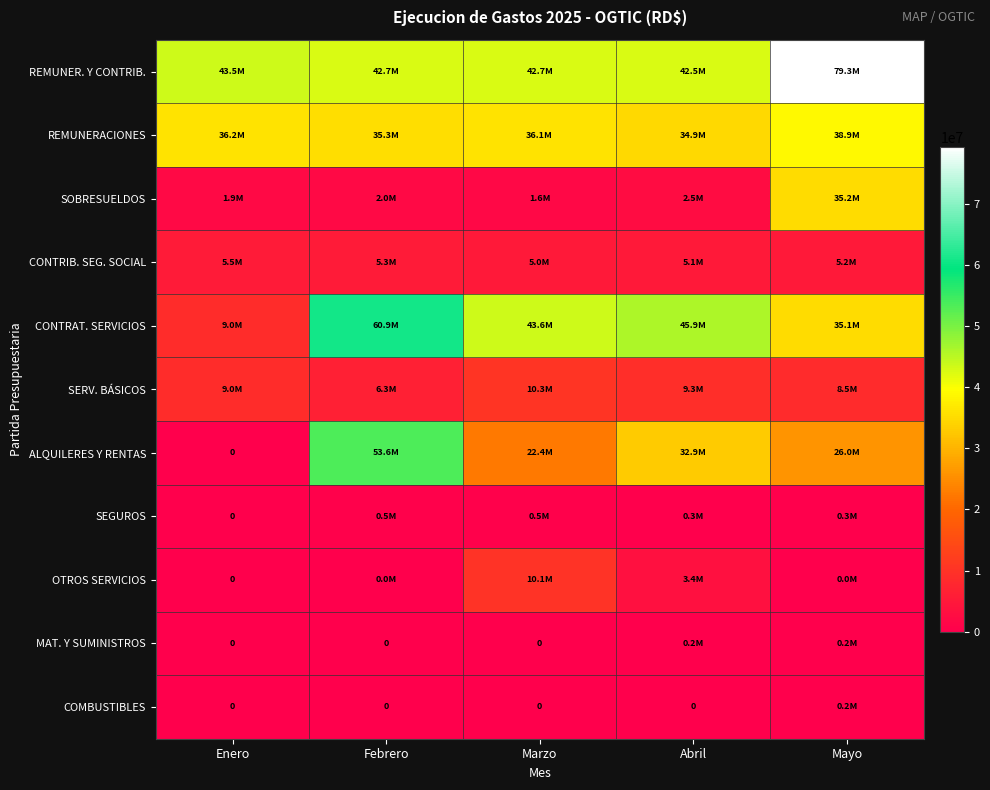

Which series has the largest total across all categories?

REMUNER. Y CONTRIB.